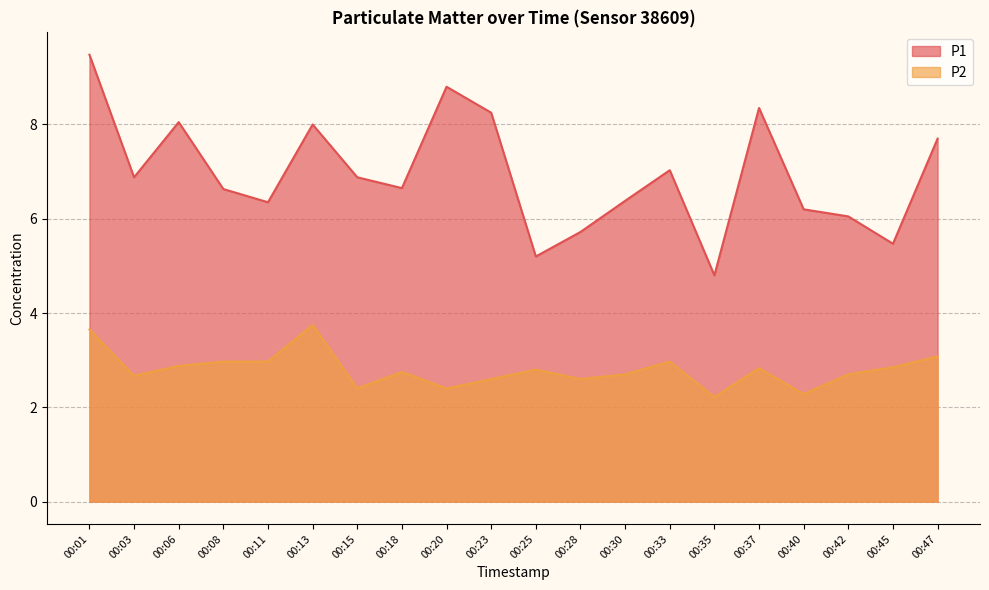

List the labels in order of P2 value, largest first.

00:13, 00:01, 00:47, 00:08, 00:11, 00:33, 00:06, 00:45, 00:37, 00:25, 00:18, 00:30, 00:42, 00:03, 00:23, 00:28, 00:15, 00:20, 00:40, 00:35